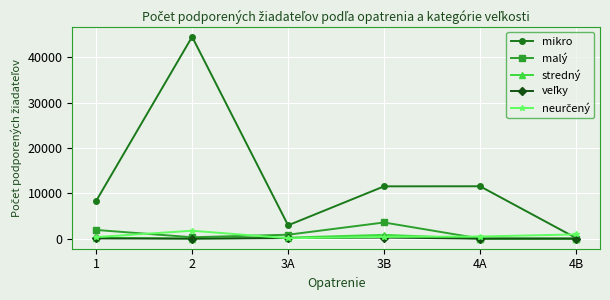

What is the value of the mikro point at the 4th from the left?

11535